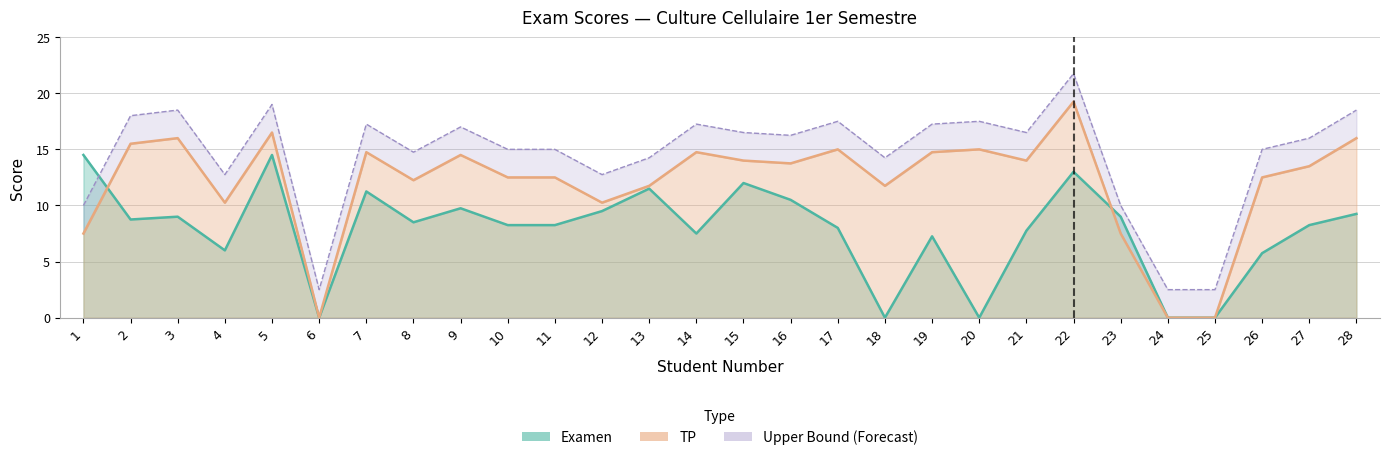

At which category does Examen reach its first local valley?

2